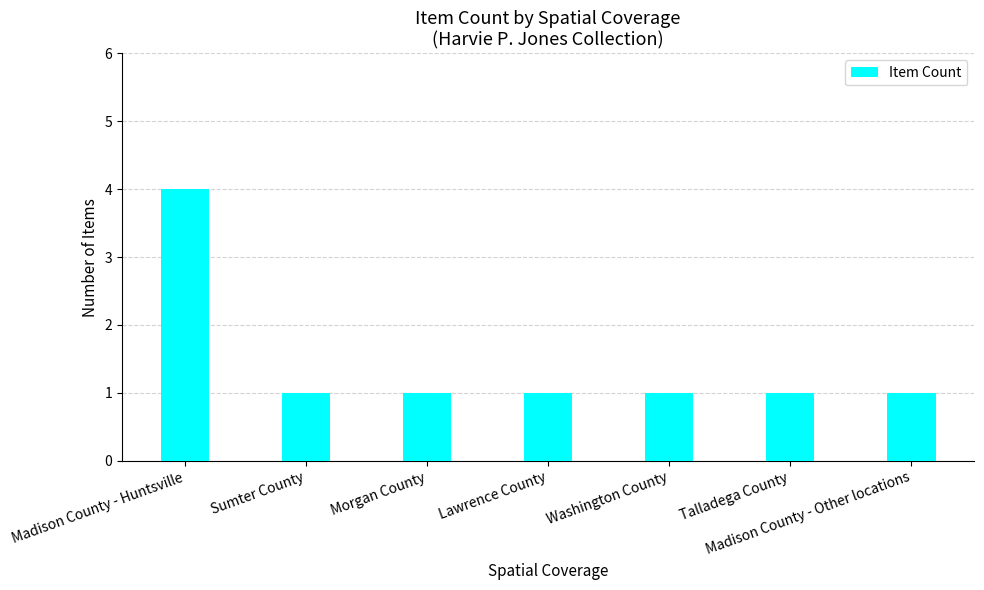

True or false: the data shows 1 at Washington County.

True